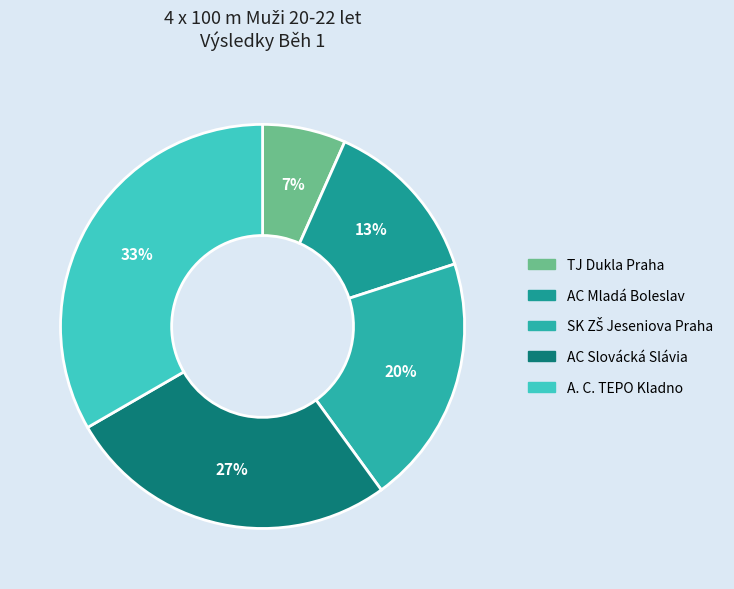

To the nearest percent, what portion does TJ Dukla Praha represent?

7%